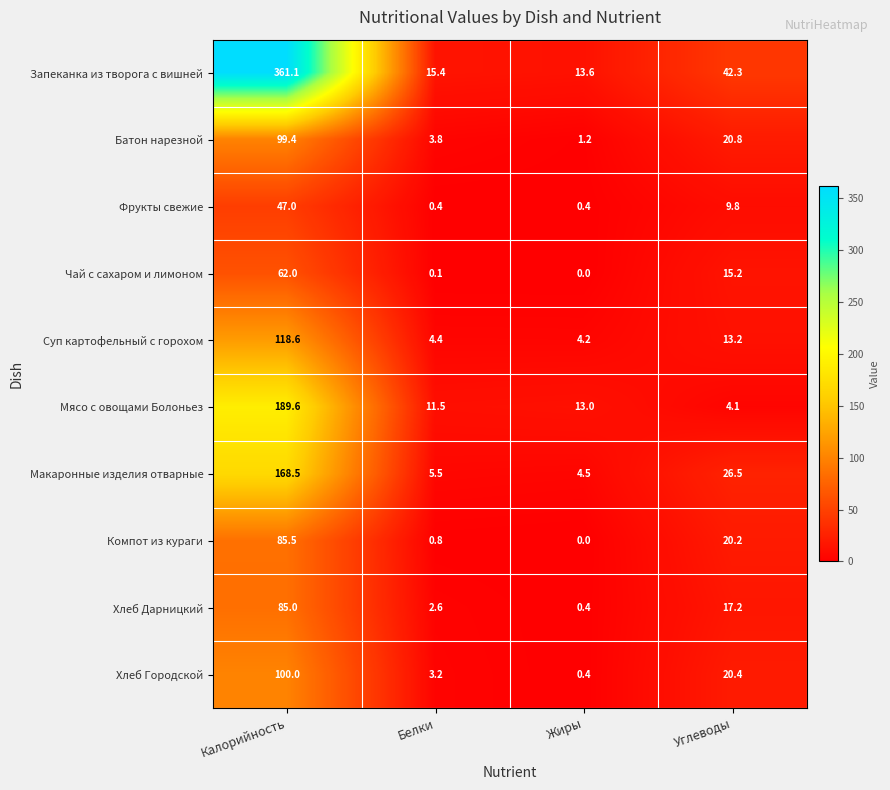

What is the difference between the maximum and minimum values in the Хлеб Дарницкий series?

84.6